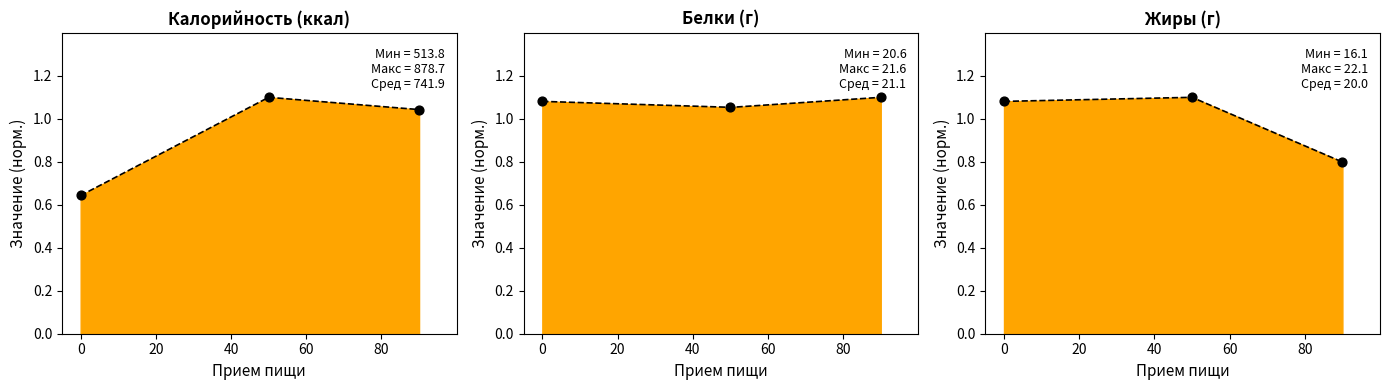

At how many categories does at least one series exceed 1?

3